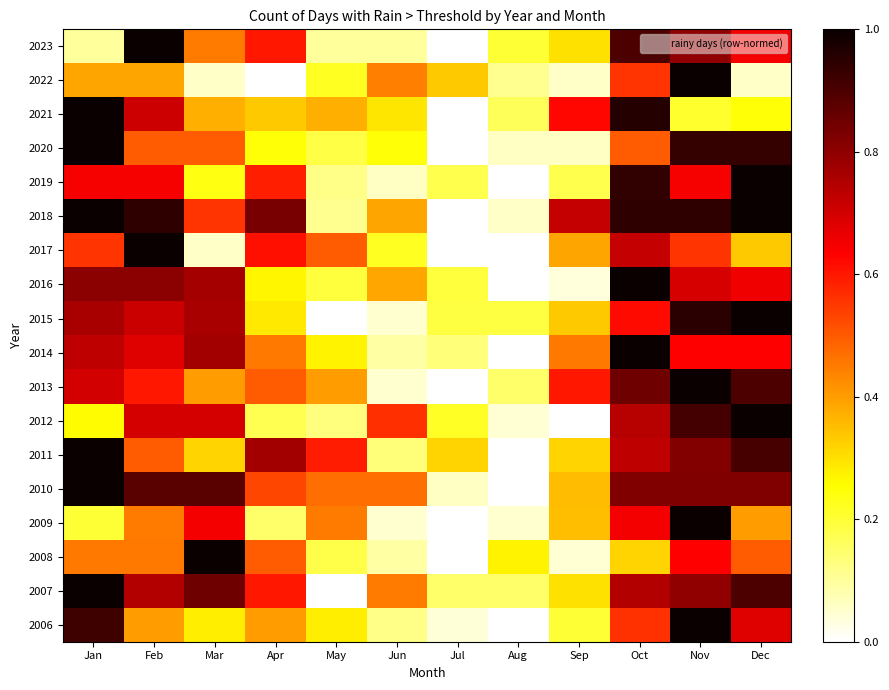

Which series has the largest total across all categories?

2018